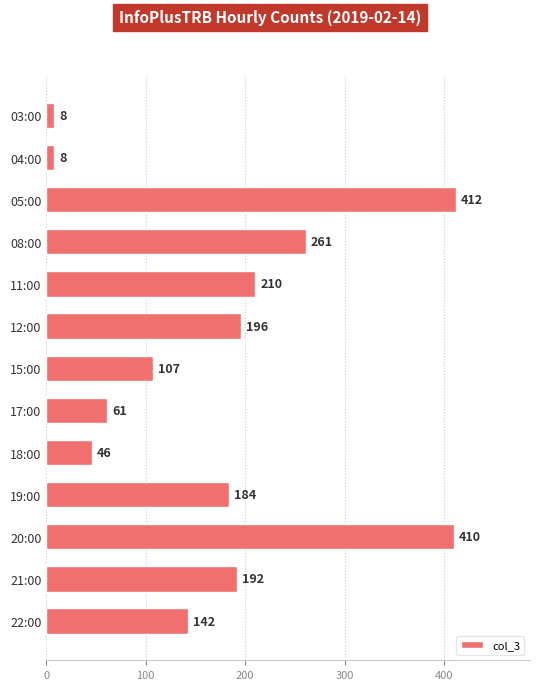

What is the sum of all values?

2237